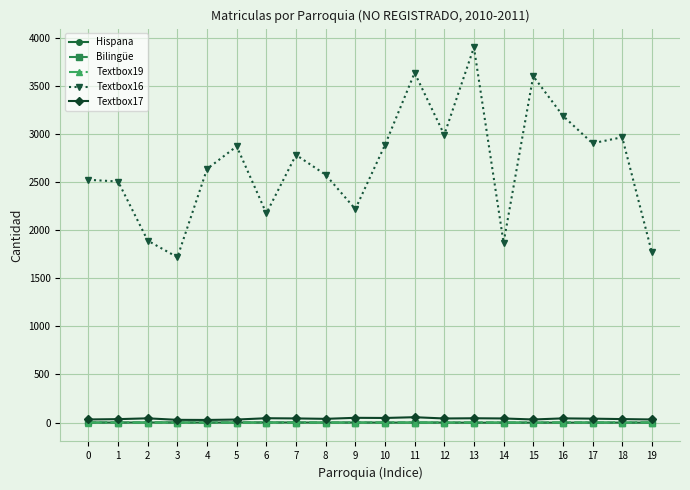

What is the greatest value displayed?

3899.3